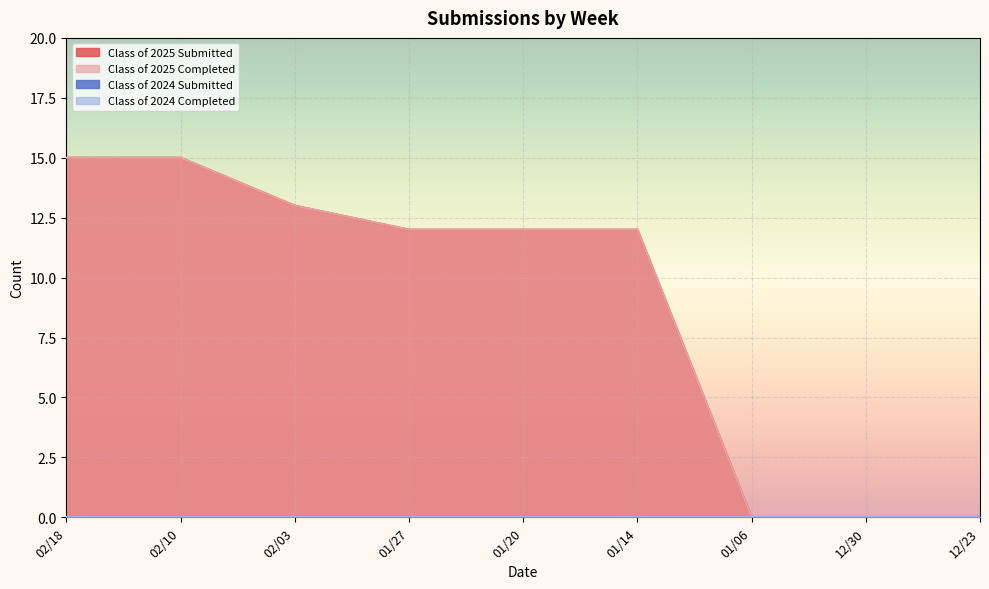

Which series changed the most between 02/03 and 01/27?

Class of 2025 Submitted